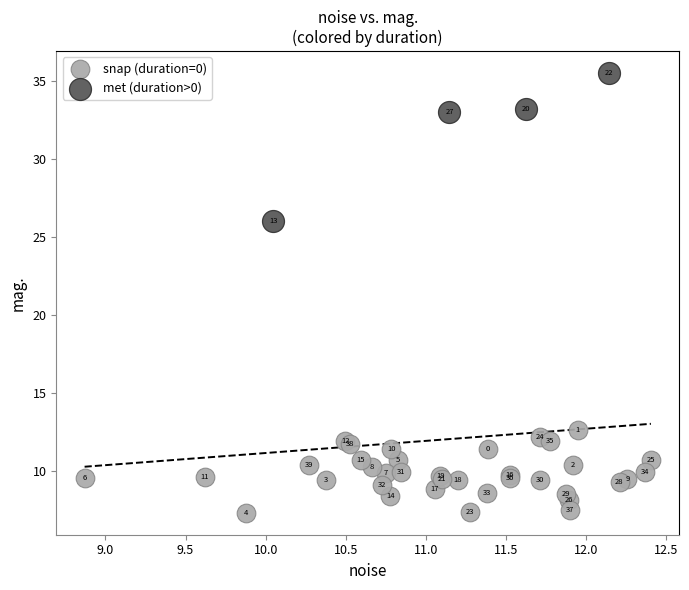

Which series has the widest spread of Y values?

met (duration>0)